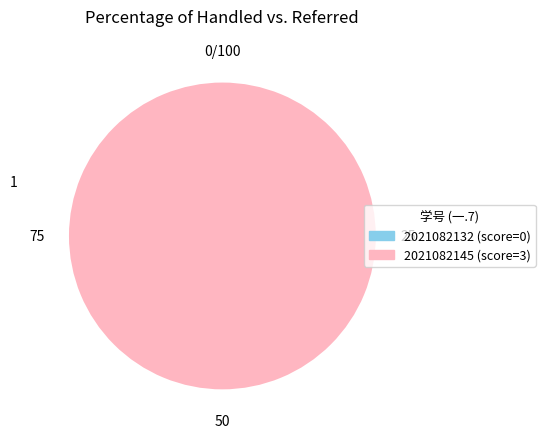

The 2021082132 slice represents 0% of the pie. True or false?

True